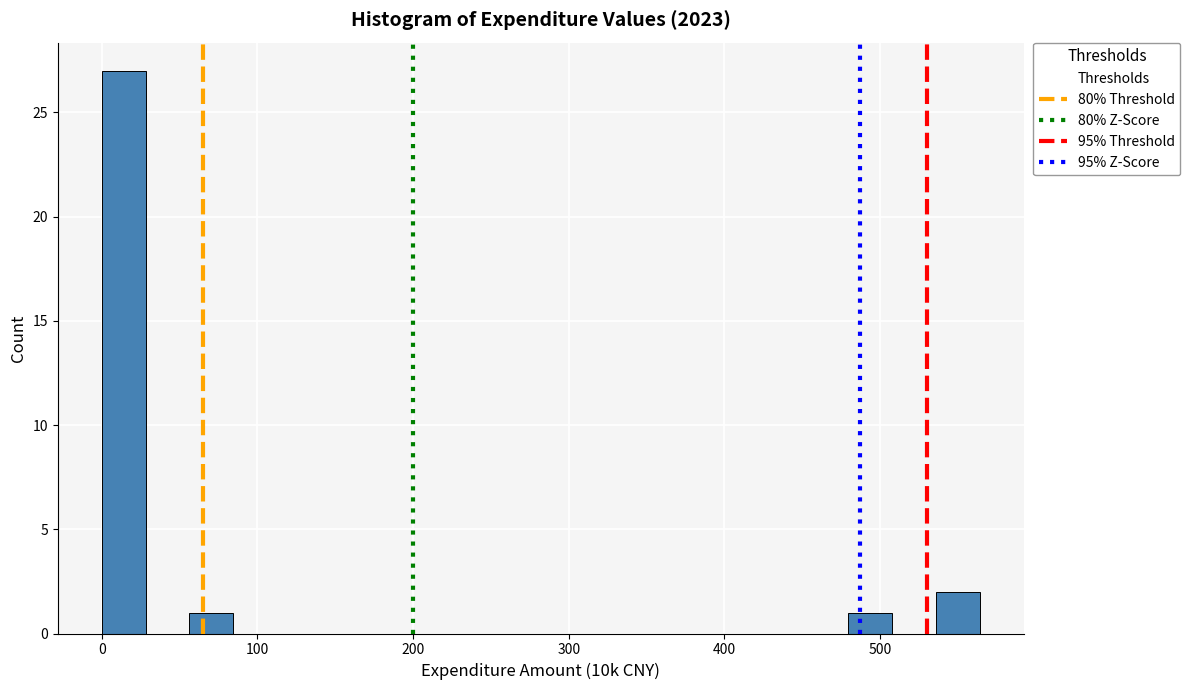

Around what value on the x-axis is the tallest bar? Give the approximate position of its centre, as read against the axis.

10